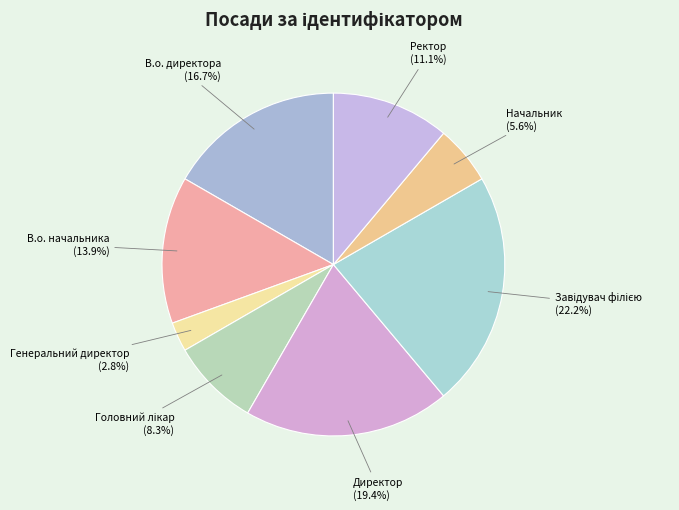

How many segments does this pie chart have?

8